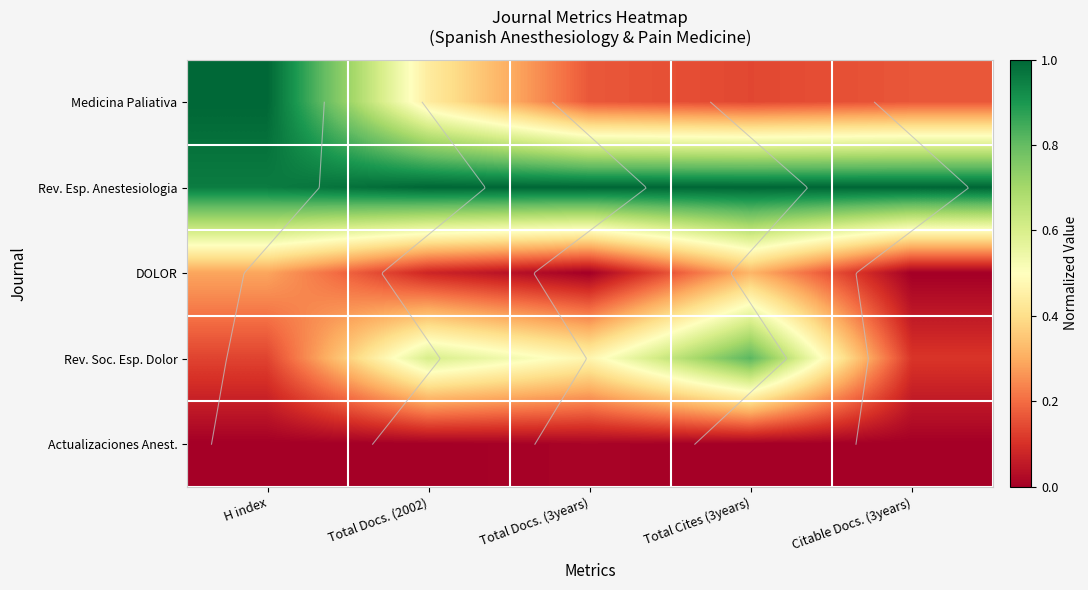

True or false: Rev. Esp. Anestesiologia has a value of 0.6 at Citable Docs. (3years).

False